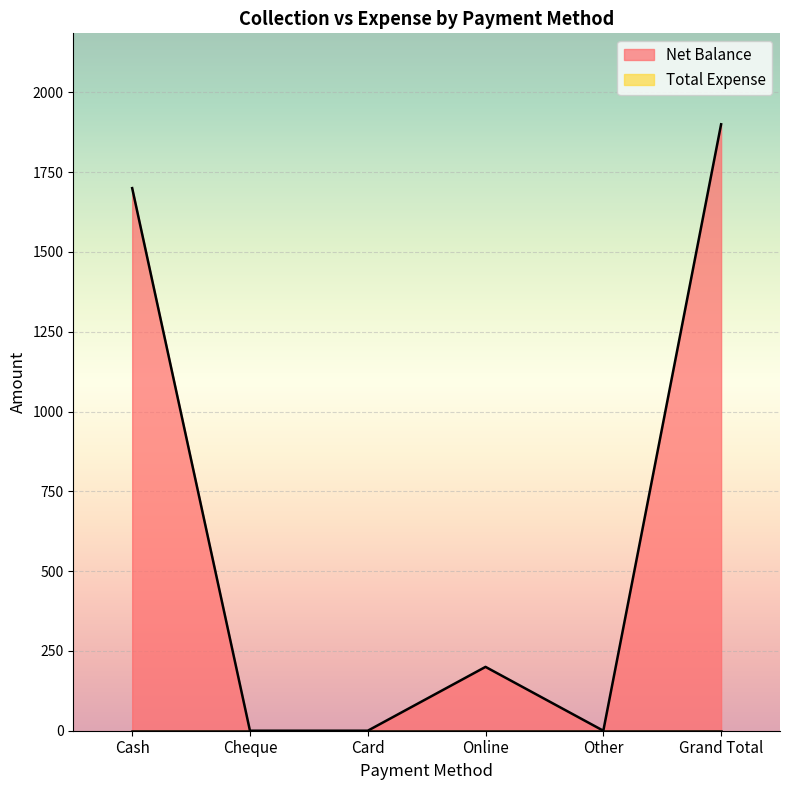

Is it true that the value at Other is -1122?

False